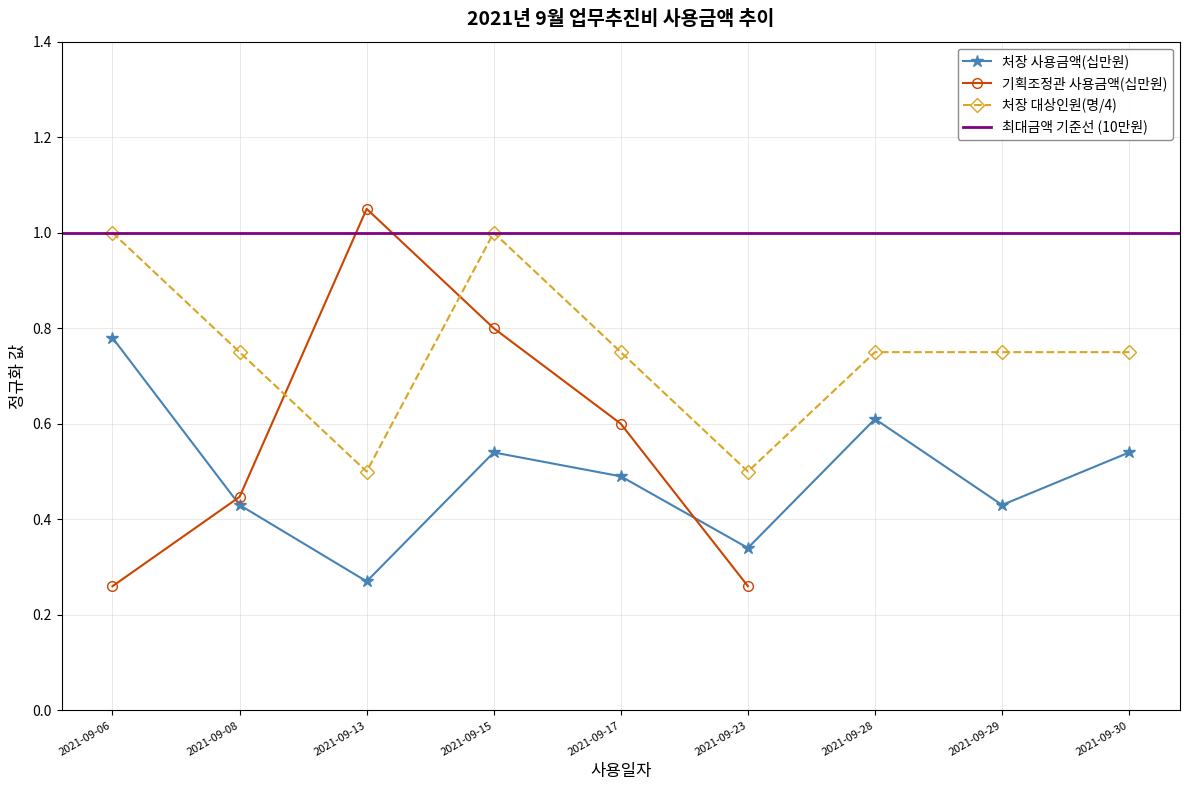

What is the total value across all series at 2021-09-13?

0.8